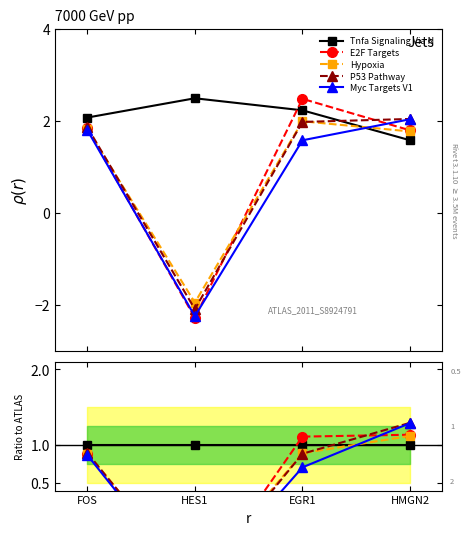

What position from the left is HMGN2?

4